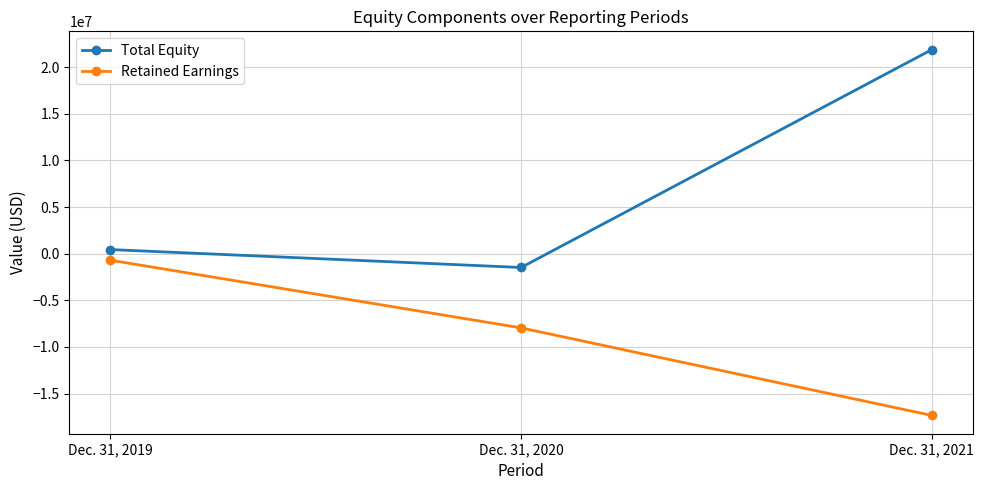

Which series has the widest spread of values?

Total Equity